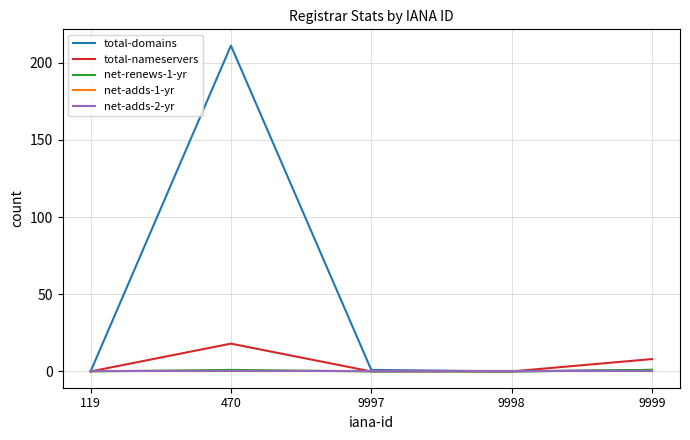

Reading left to right, transcribe all the data shown in this chart.

total-domains: 0	211	1	0	1
total-nameservers: 0	18	0	0	8
net-renews-1-yr: 0	1	0	0	1
net-adds-1-yr: 0	0	0	0	0
net-adds-2-yr: 0	0	0	0	0